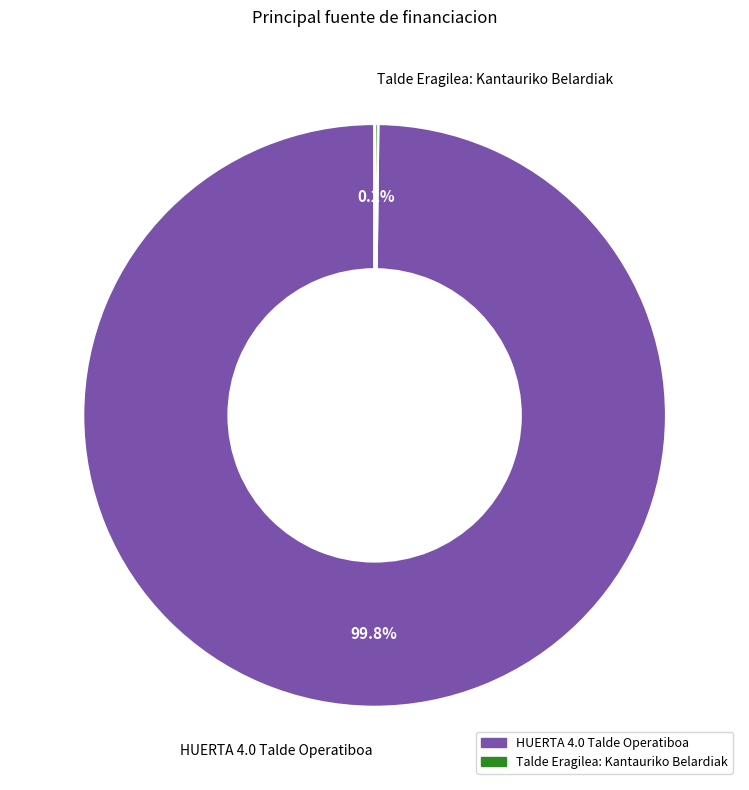

Which slice is the largest?

HUERTA 4.0 Talde Operatiboa